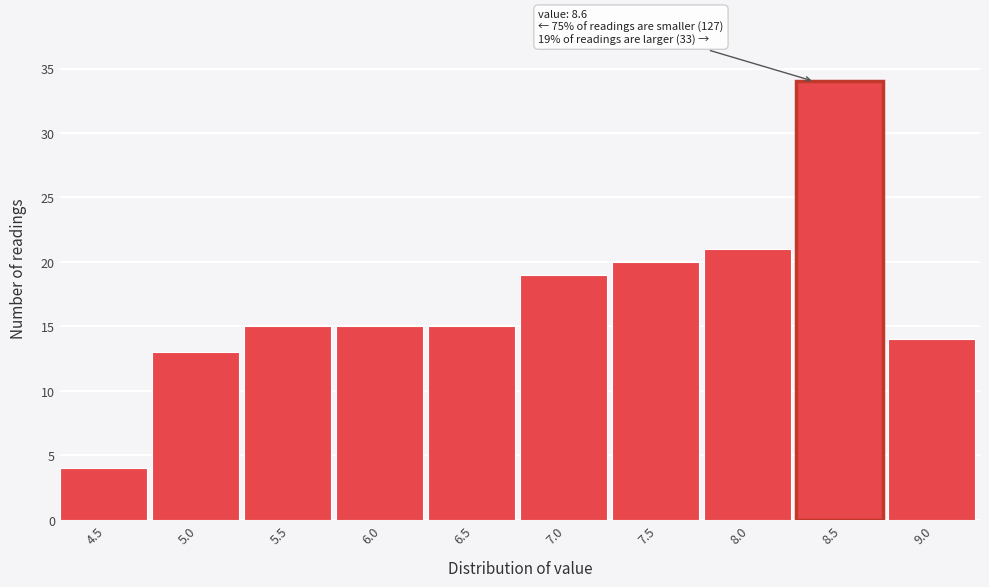

Reading left to right, transcribe all the data shown in this chart.

4.5=4	5.0=13	5.5=15	6.0=15	6.5=15	7.0=19	7.5=20	8.0=21	8.5=34	9.0=14